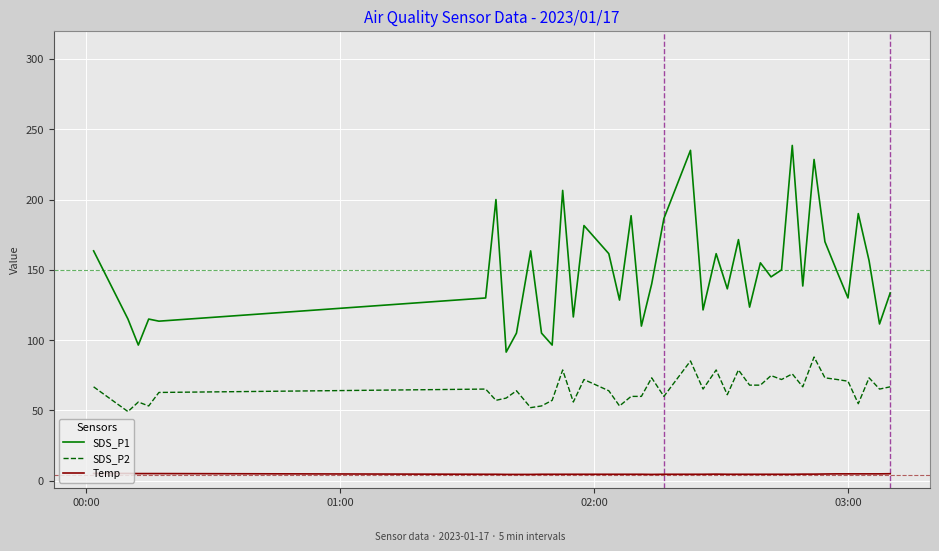

What are all the series names shown in the legend?

SDS_P1, SDS_P2, Temp